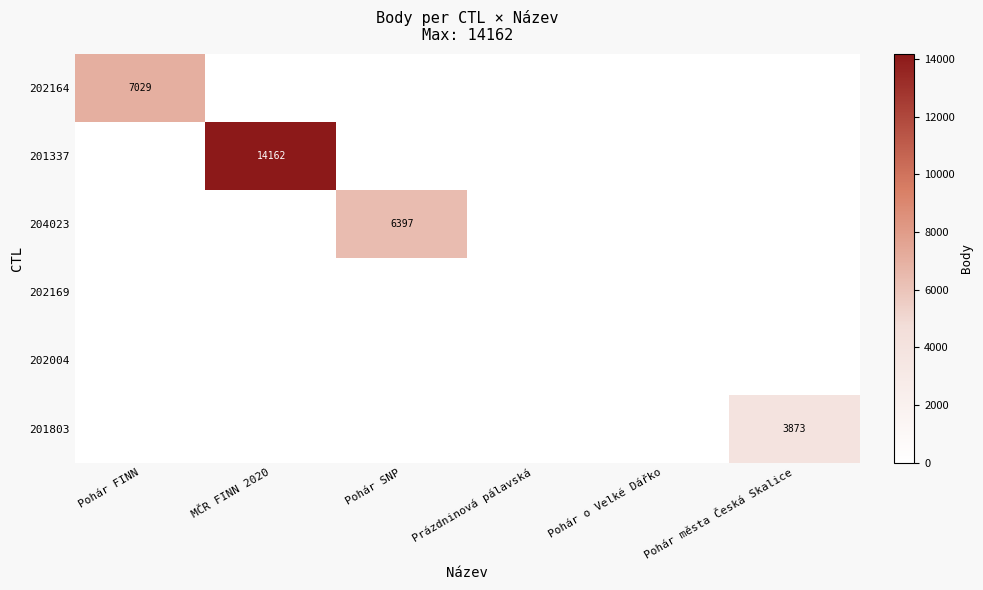

List the labels in order of 202164 value, smallest first.

MČR FINN 2020, Pohár SNP, Prázdninová pálavská, Pohár o Velké Dářko, Pohár města Česká Skalice, Pohár FINN